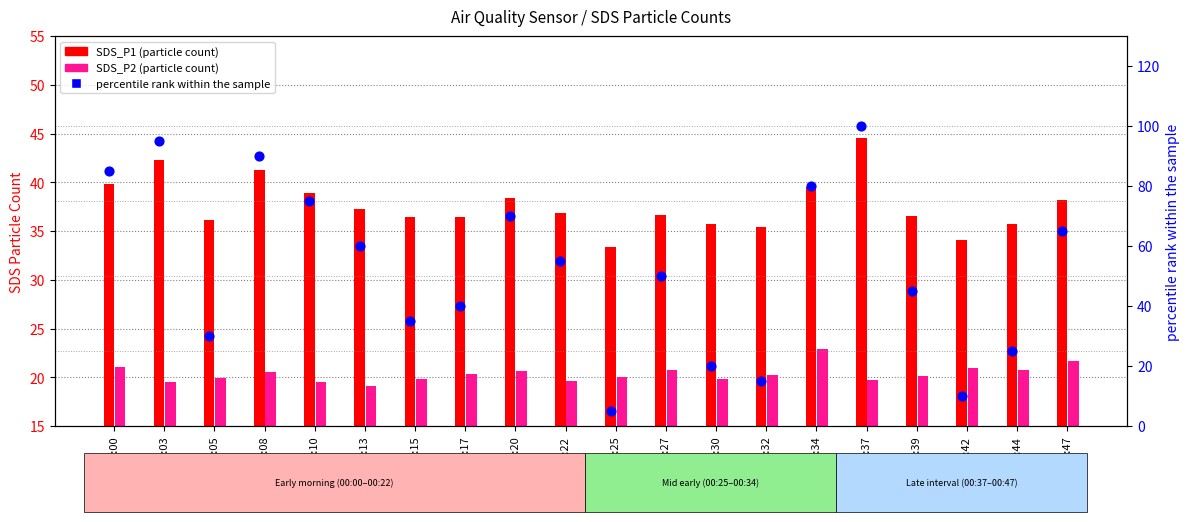

What is the total value across all series at 00:10?

133.4